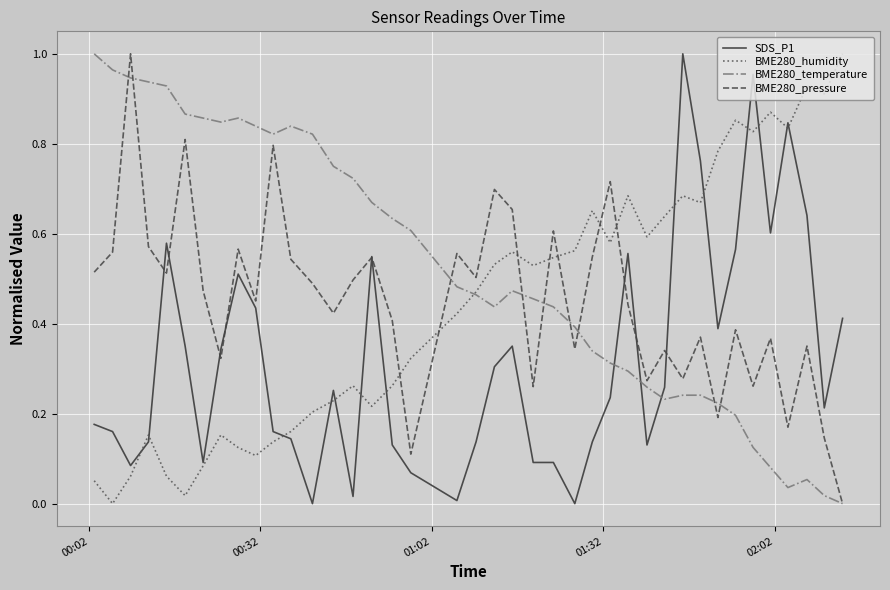

Does the chart have visible grid lines?

Yes